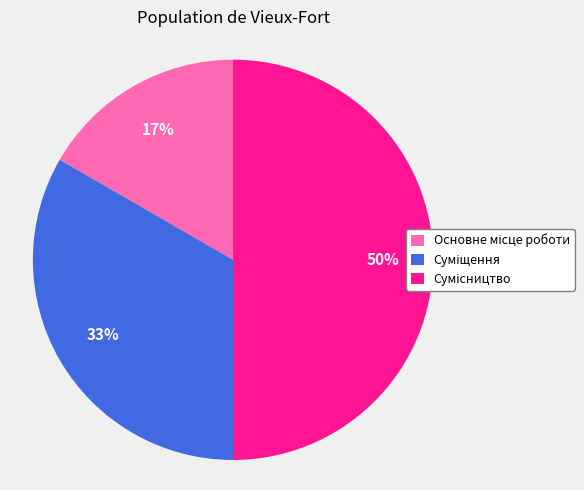

To the nearest percent, what is the difference between the largest and smallest slice percentages?

33%